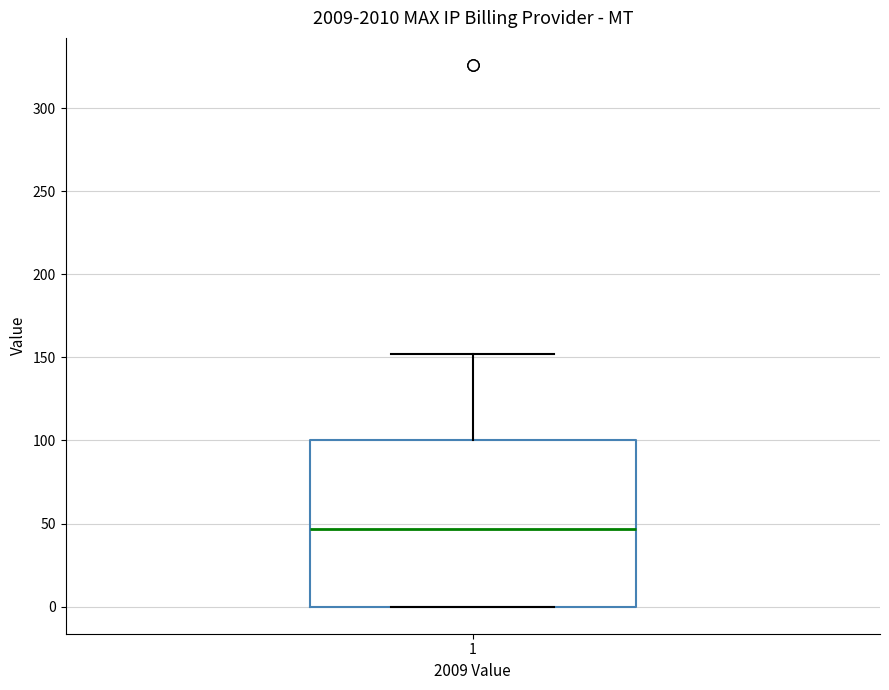

Where does the median line of the box at x = 1 sit on the y-axis? The values are not printed on the chart, so give them approximately, as read against the axis.

45